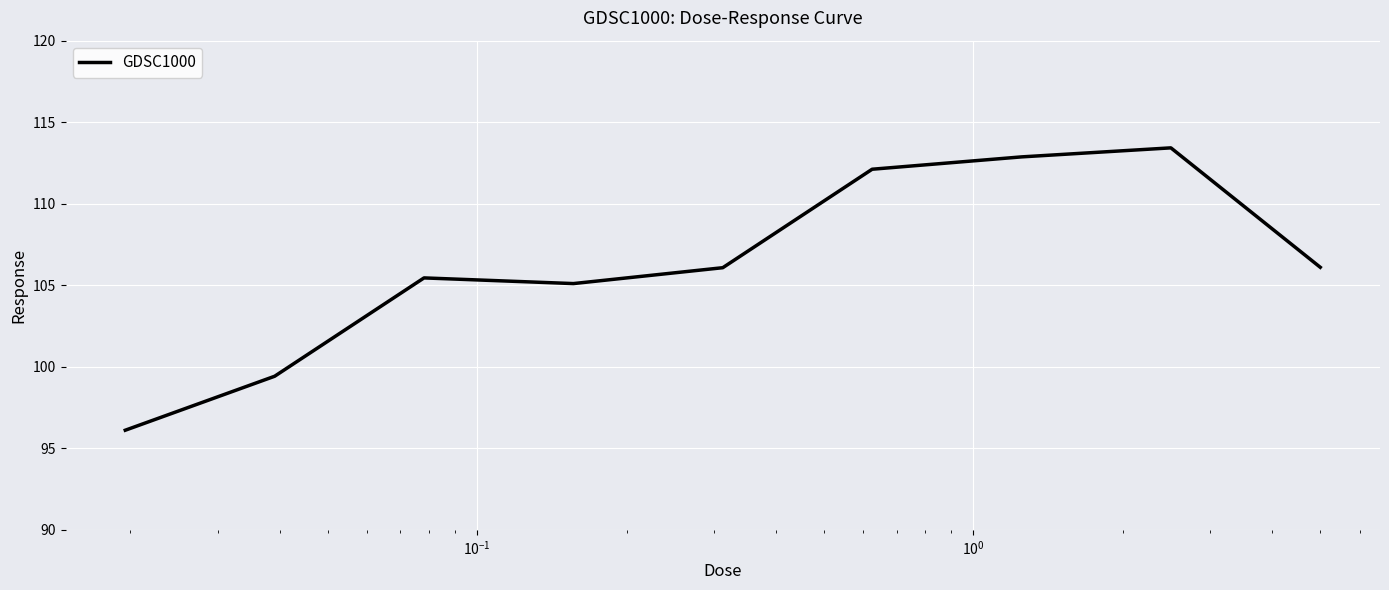

What is the difference between the maximum and minimum values?

17.3